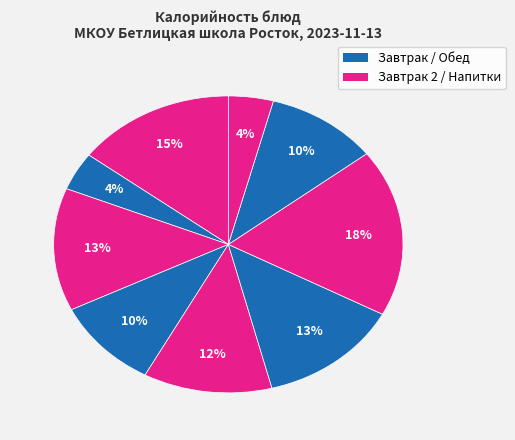

Count the number of slices in the pie.

9